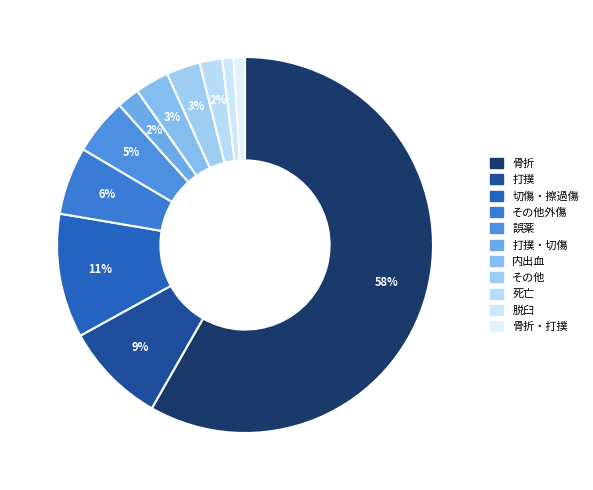

True or false: 打撲・切傷 accounts for 1% of the total.

False